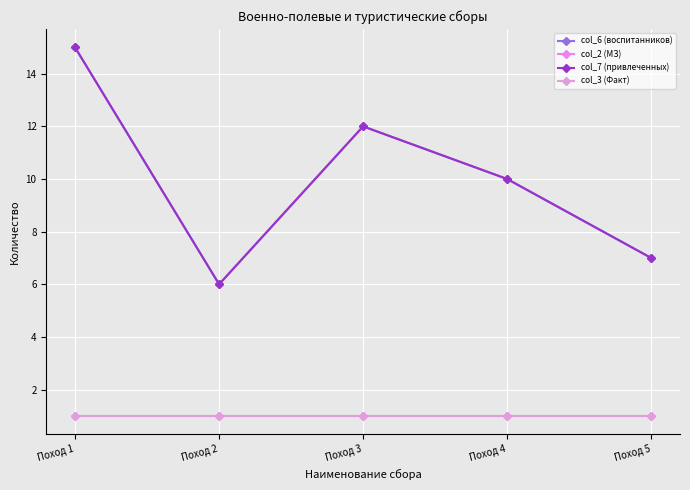

How many values in the col_6 (воспитанников) series are below 10?

2